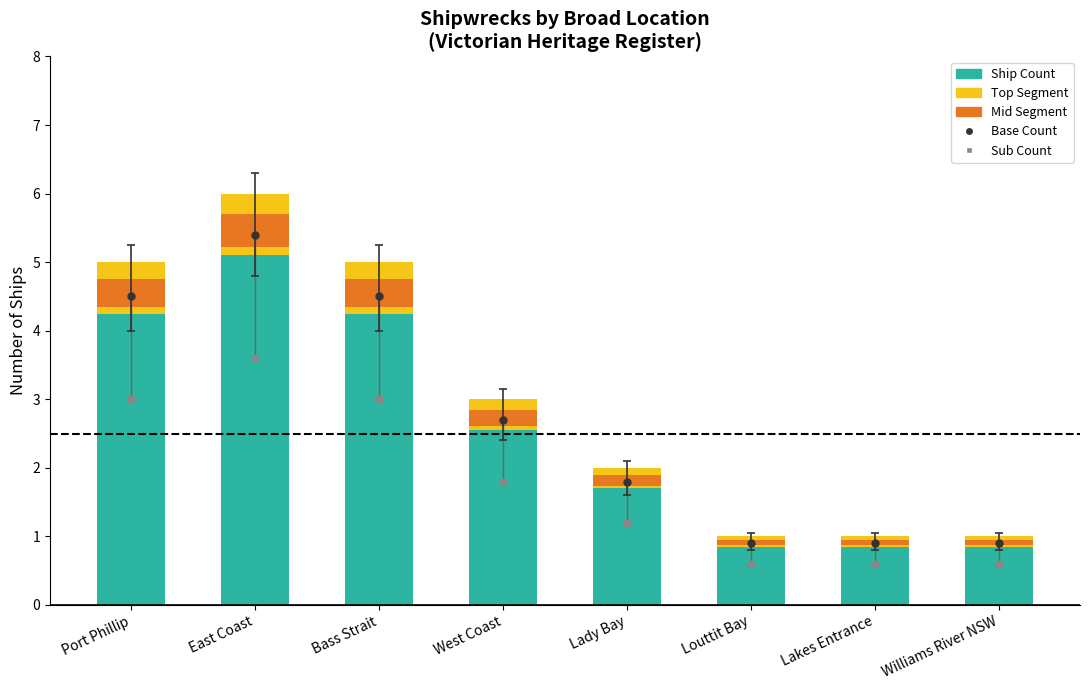

At which category is the sum across all series the highest?

East Coast